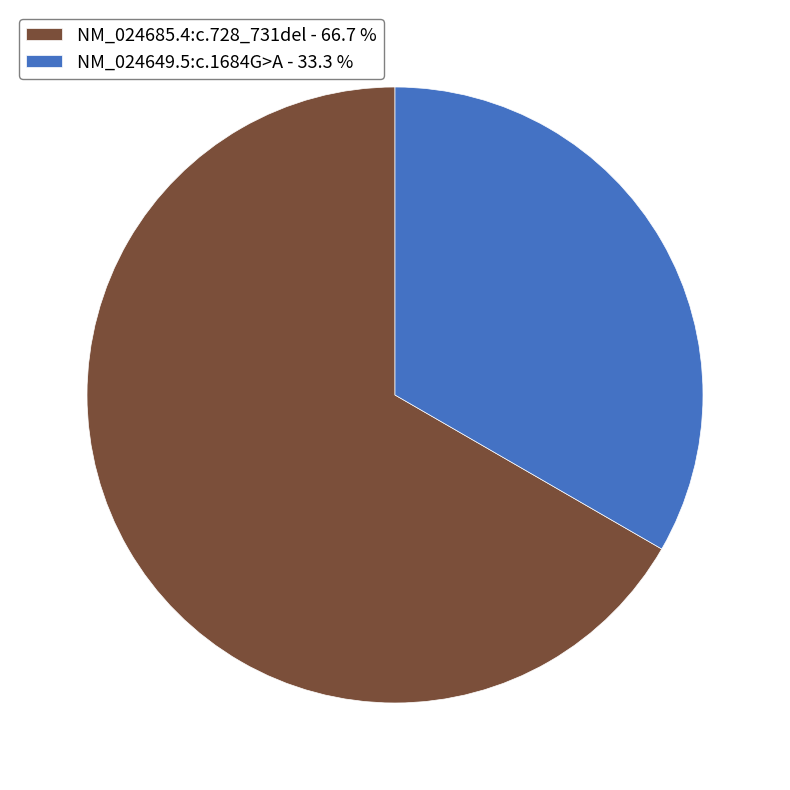

How many slices are in this pie chart?

2